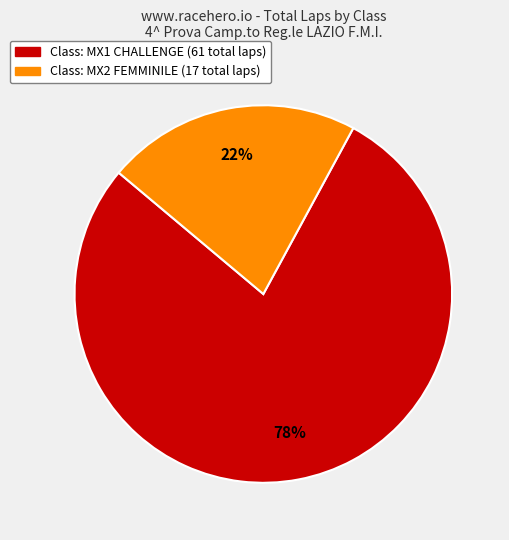

Is it true that Class: MX2 FEMMINILE (17 total laps) is 22% of the pie?

True